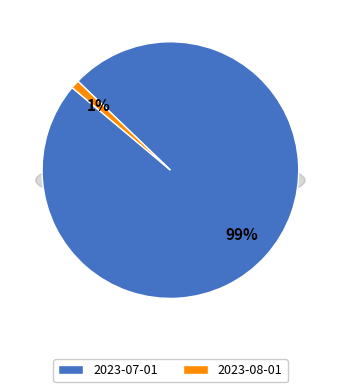

To the nearest percent, what is the average slice percentage?

50%